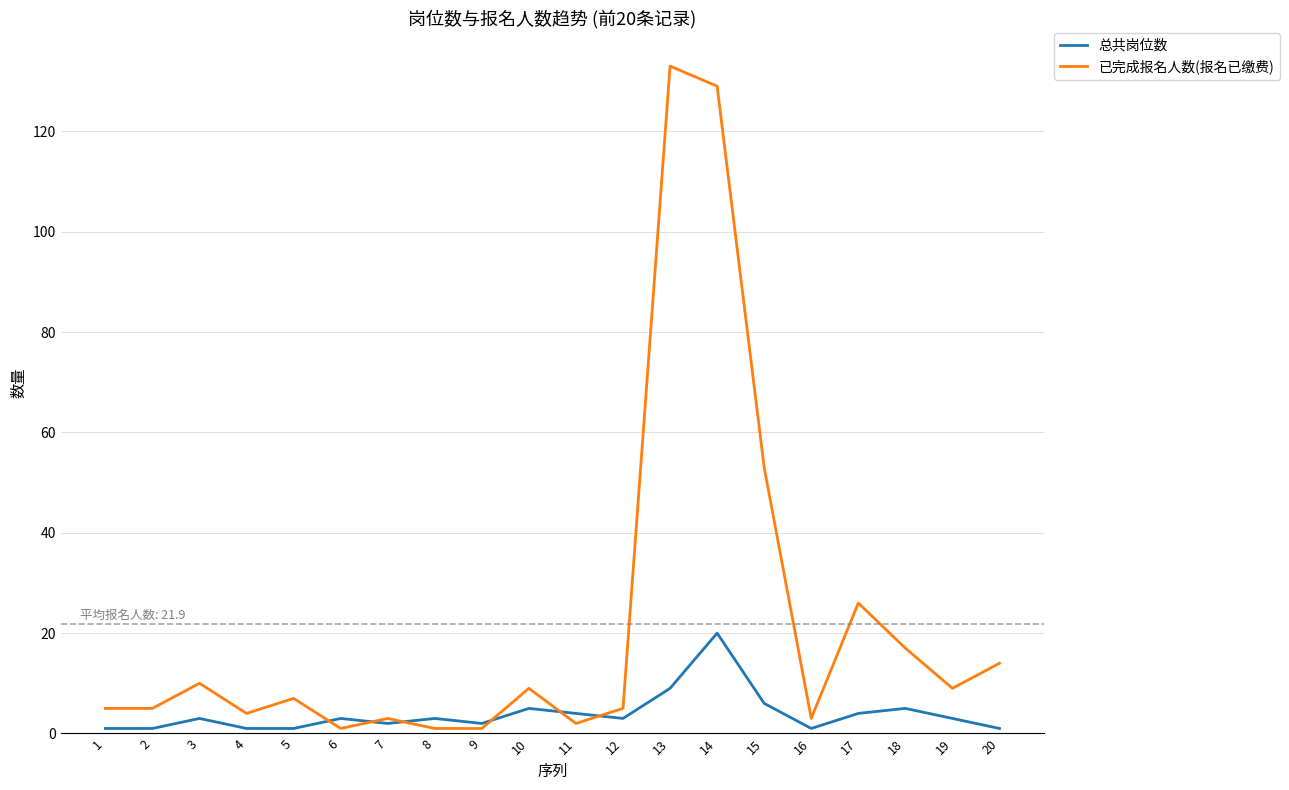

Count the number of data series in this chart.

2